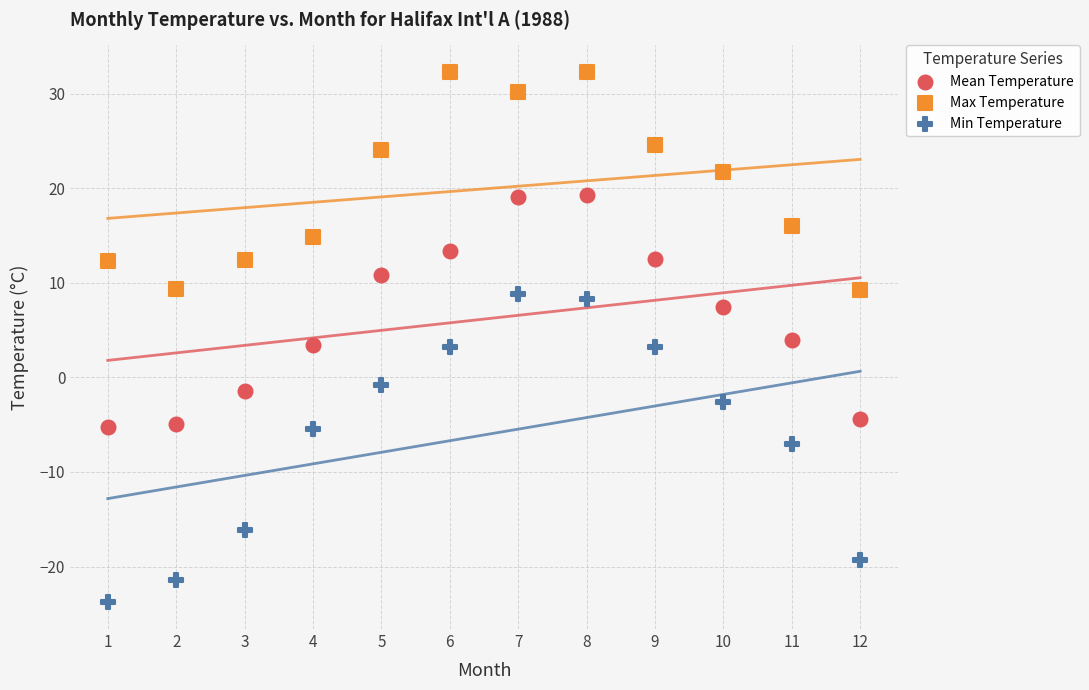

Across all data points, what is the range of X values (max minus min)?

11.0